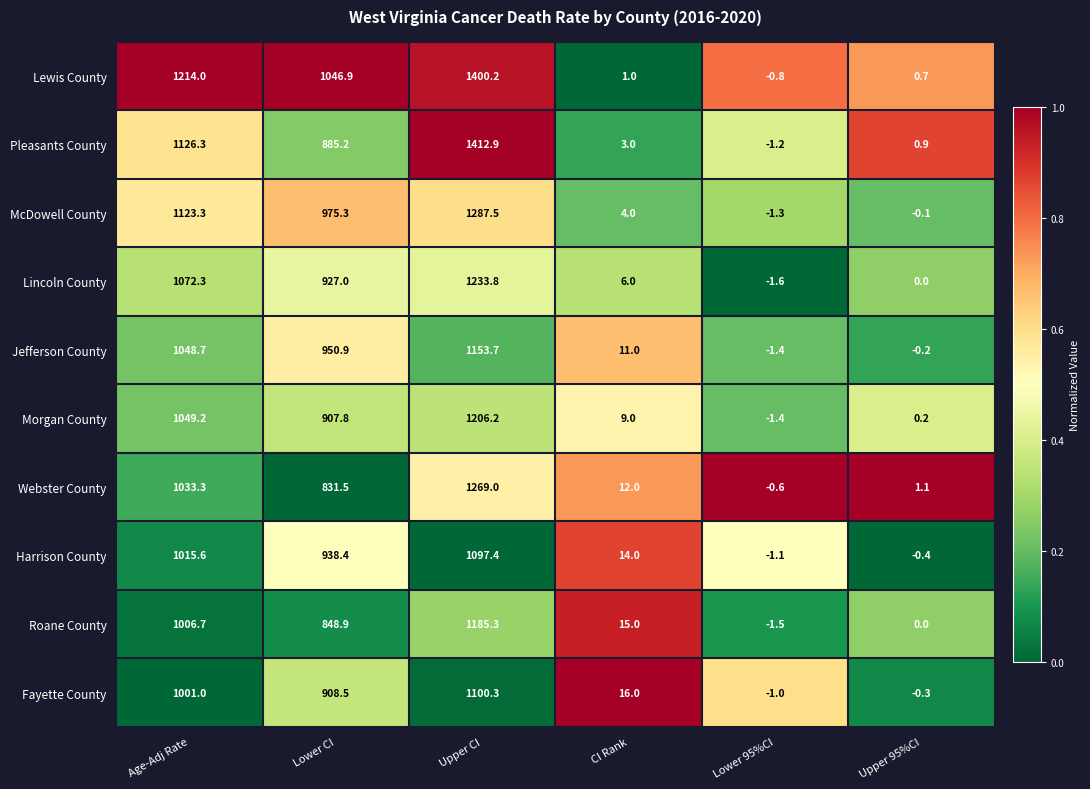

Read the Webster County value at Lower CI.

831.5